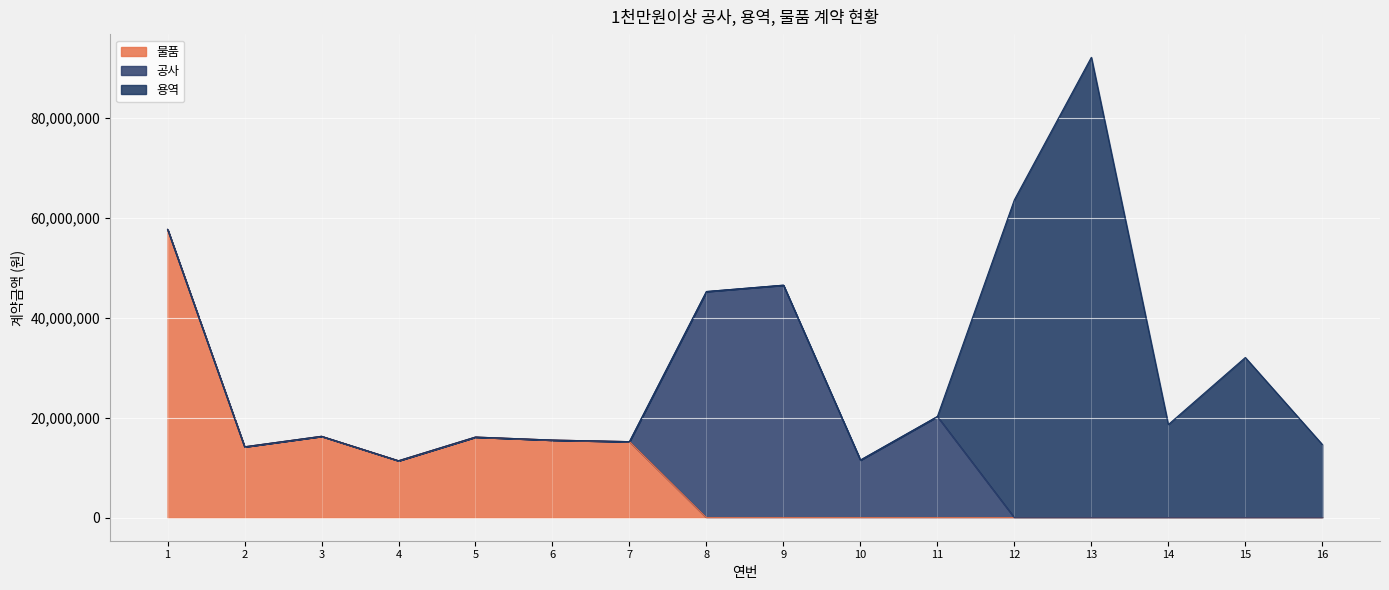

What is the difference between the maximum and second lowest values in the 물품 series?

57743900